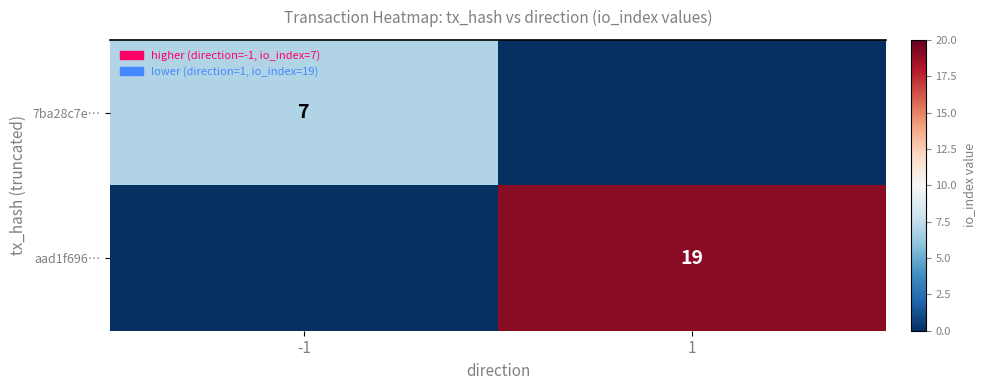

The aad1f696… series shows 30 at 1. True or false?

False